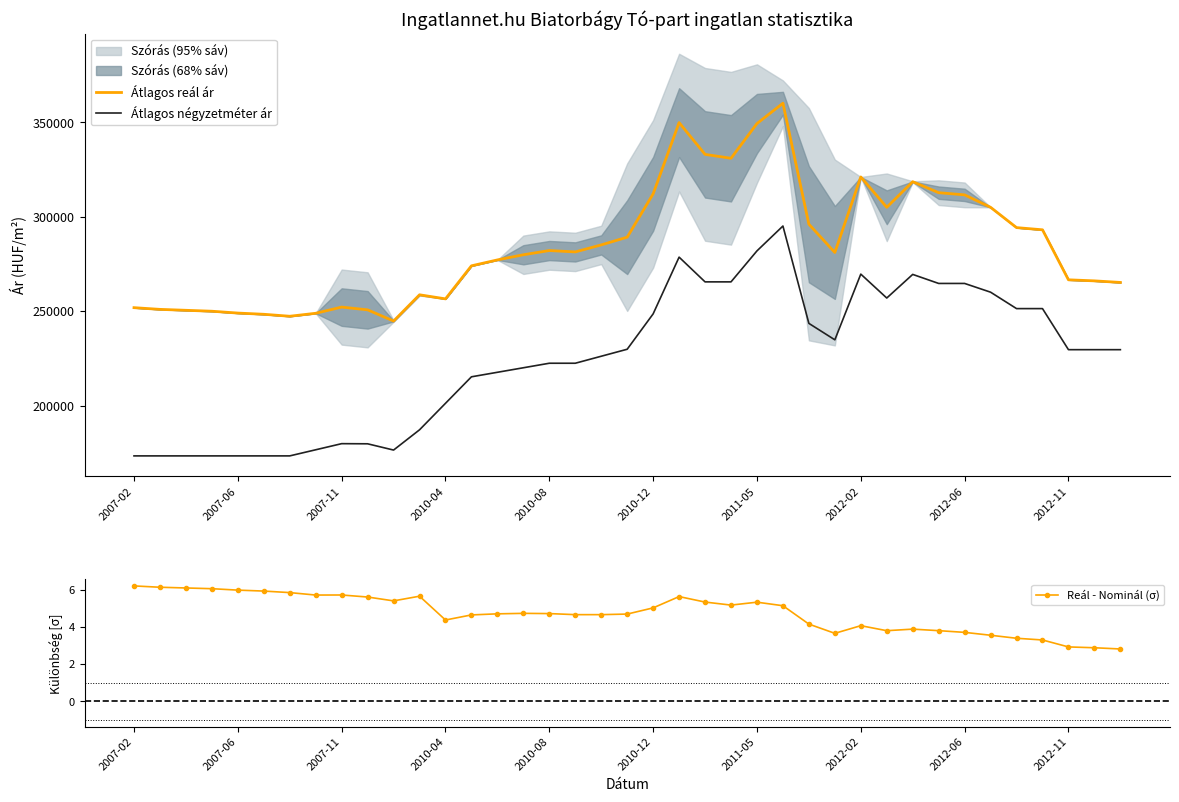

What is the approximate value of Reál - Nominál (σ) at 17?

4.7